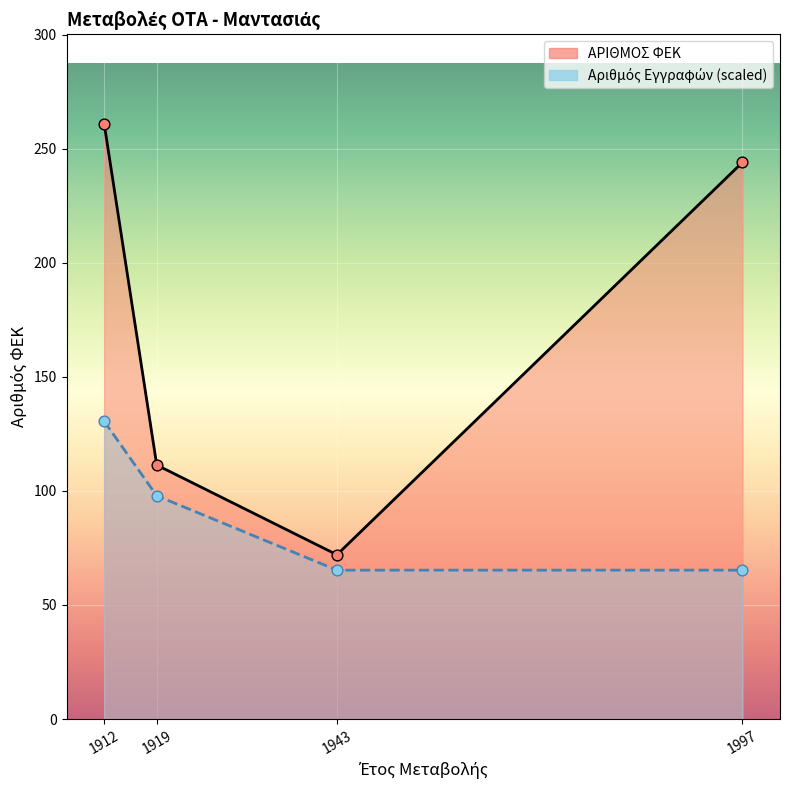

Which series reaches the maximum Y coordinate?

ΑΡΙΘΜΟΣ ΦΕΚ